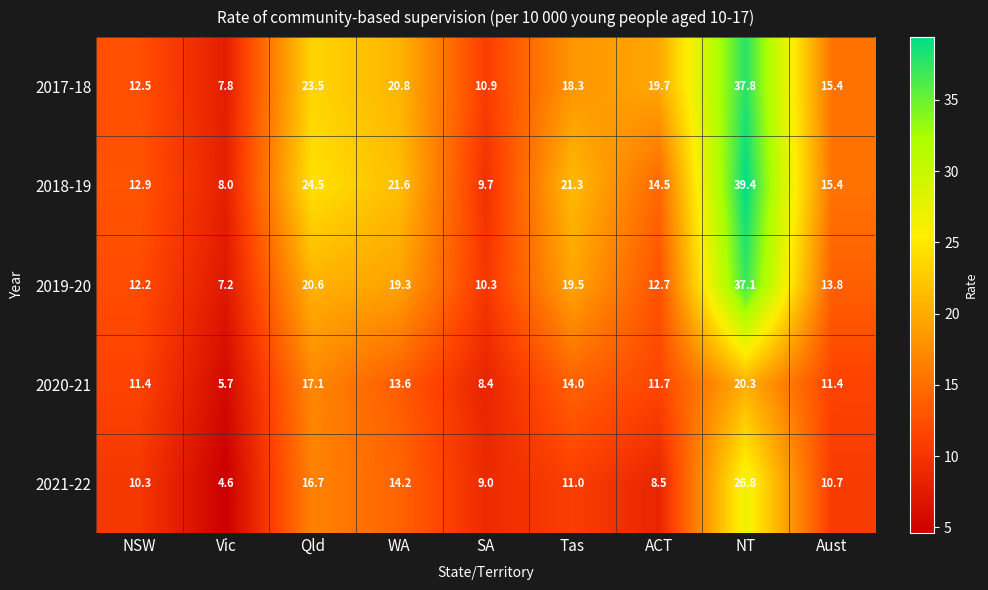

Is it true that 2017-18 equals 15.4 at Aust?

True